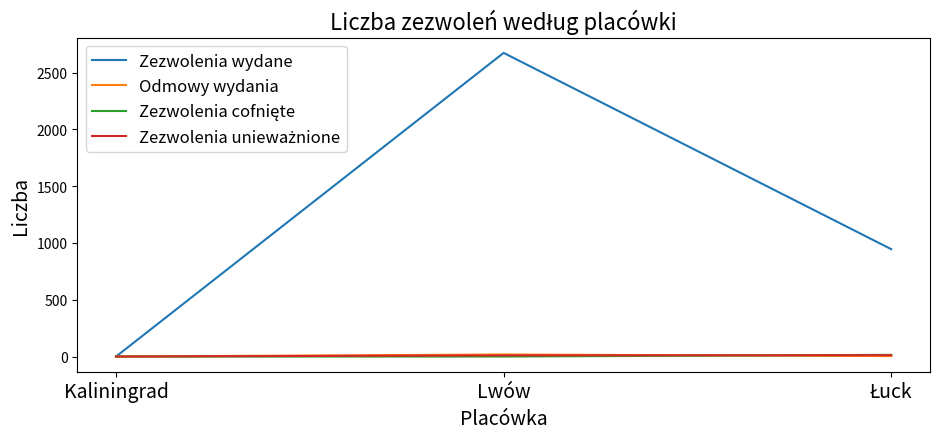

What is the maximum value shown in the chart?

2673